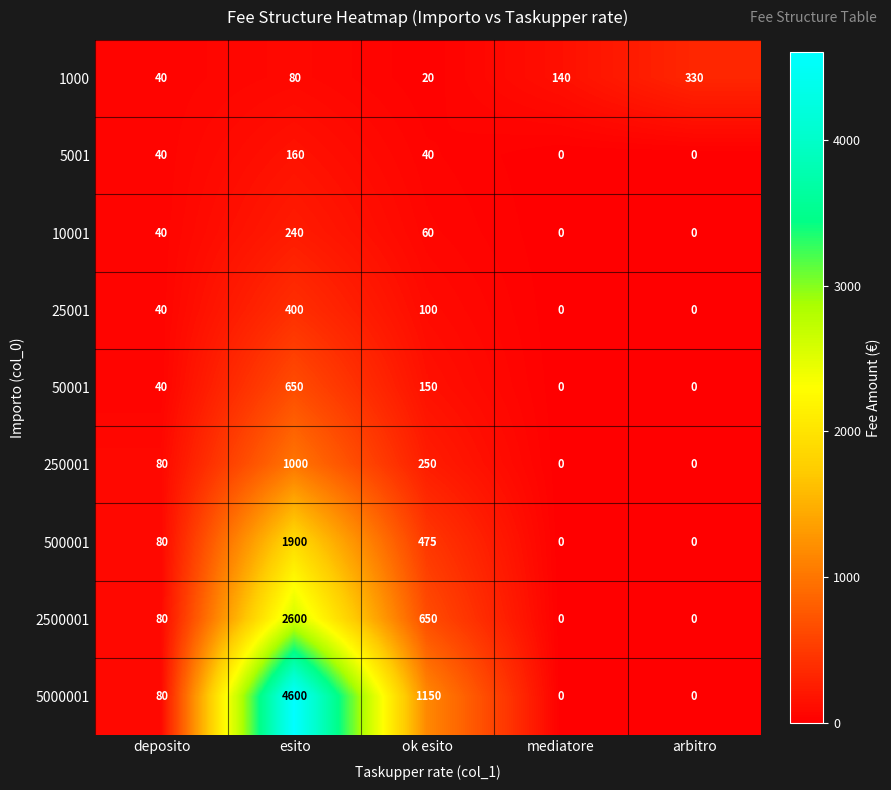

The 5001 series shows 40 at ok esito. True or false?

True